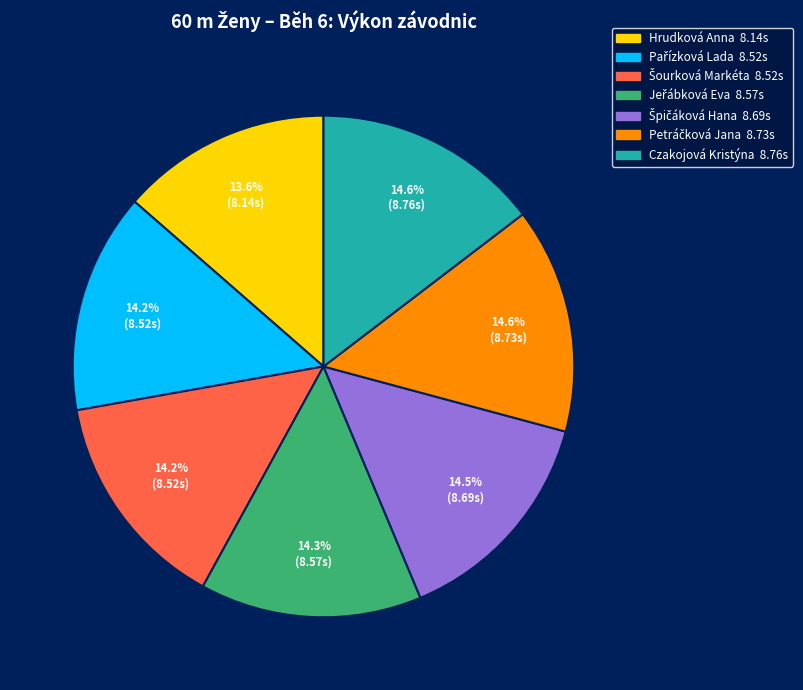

Which slice is the smallest?

Hrudková Anna